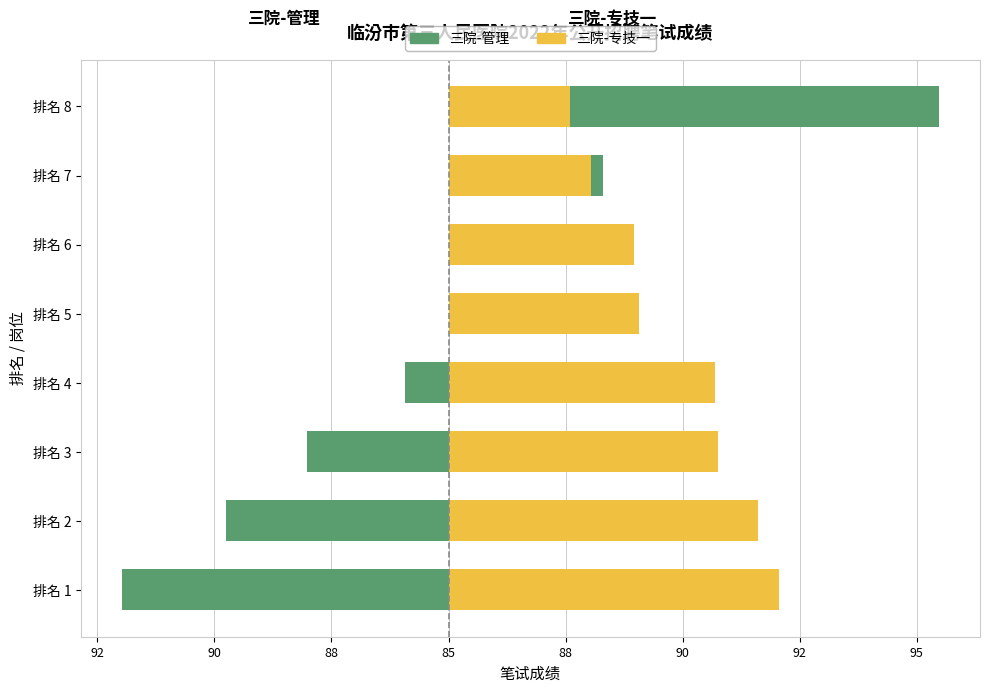

What is the maximum value for 三院-专技一?

7.1